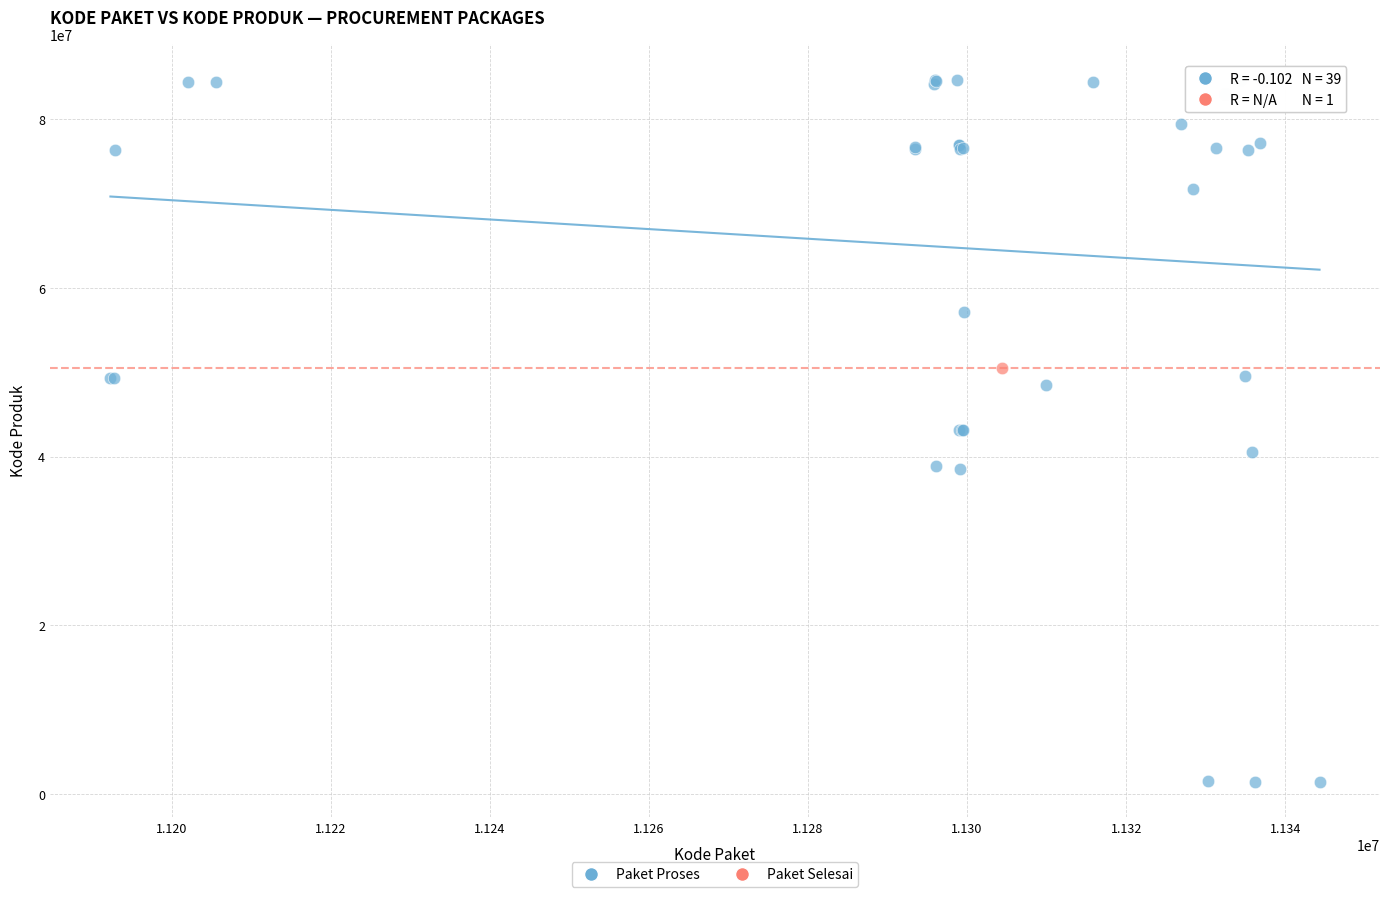

What are all the series names shown in the legend?

Paket Proses, Paket Selesai